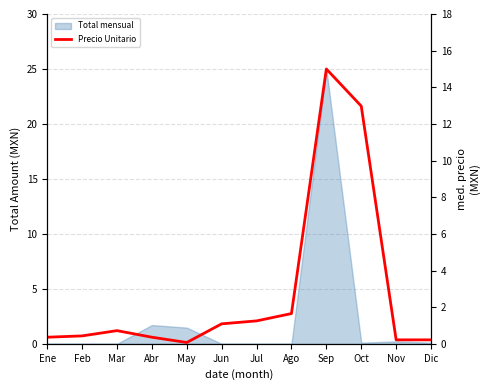

What is the difference between the maximum and minimum values?

14.9